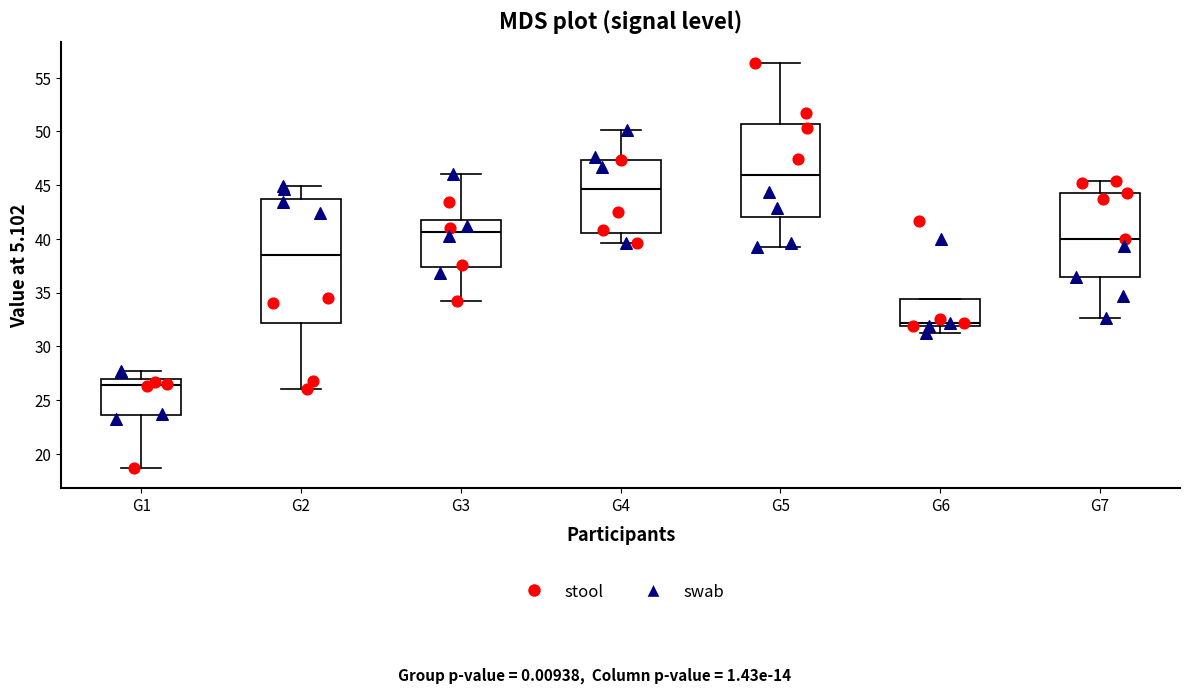

Where does the upper whisker of the box for G7 end on the y-axis? The values are not printed on the chart, so give them approximately, as read against the axis.

45.5